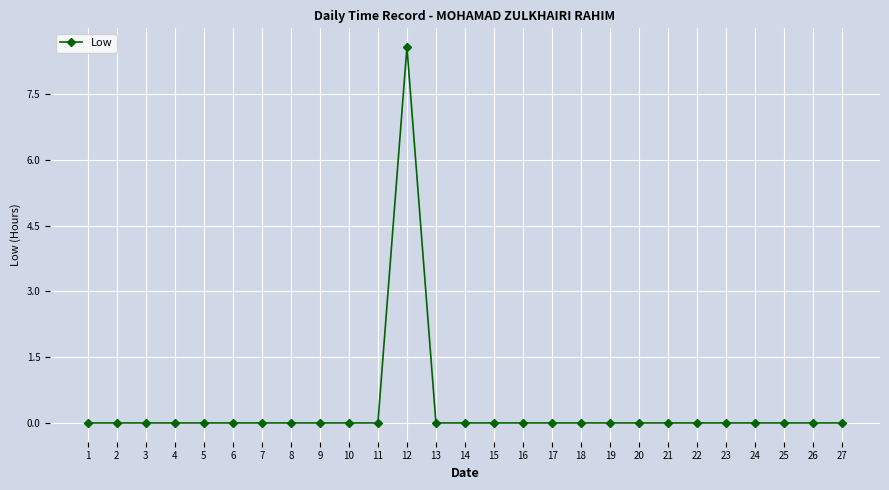

What is the average value?

0.3